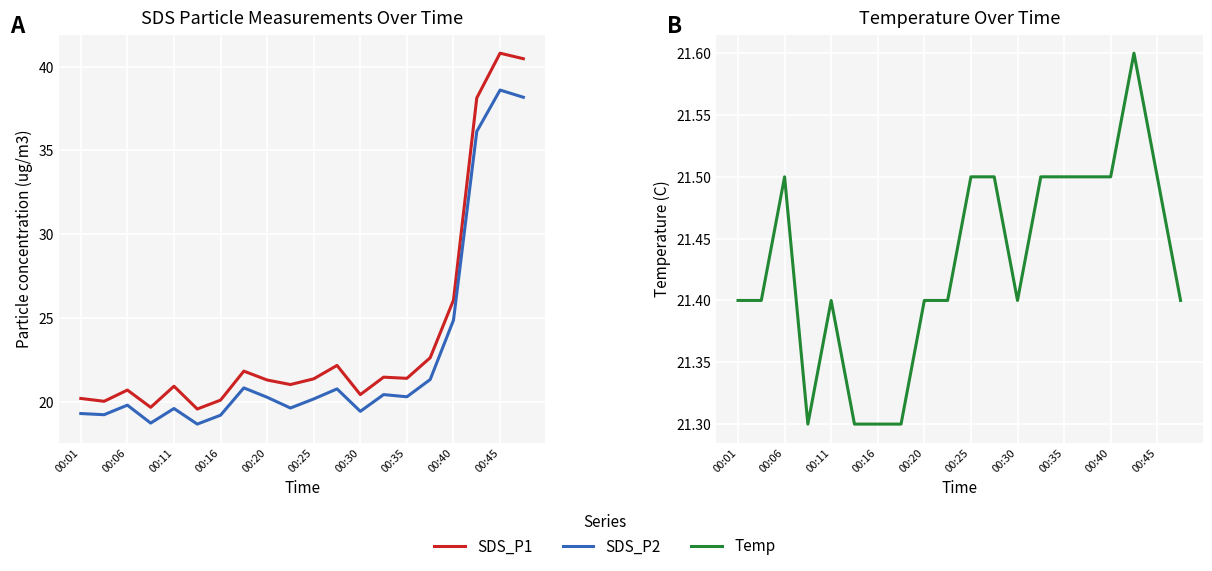

In SDS_P2, how many points are higher than both neighbors (excluding endpoints)?

6